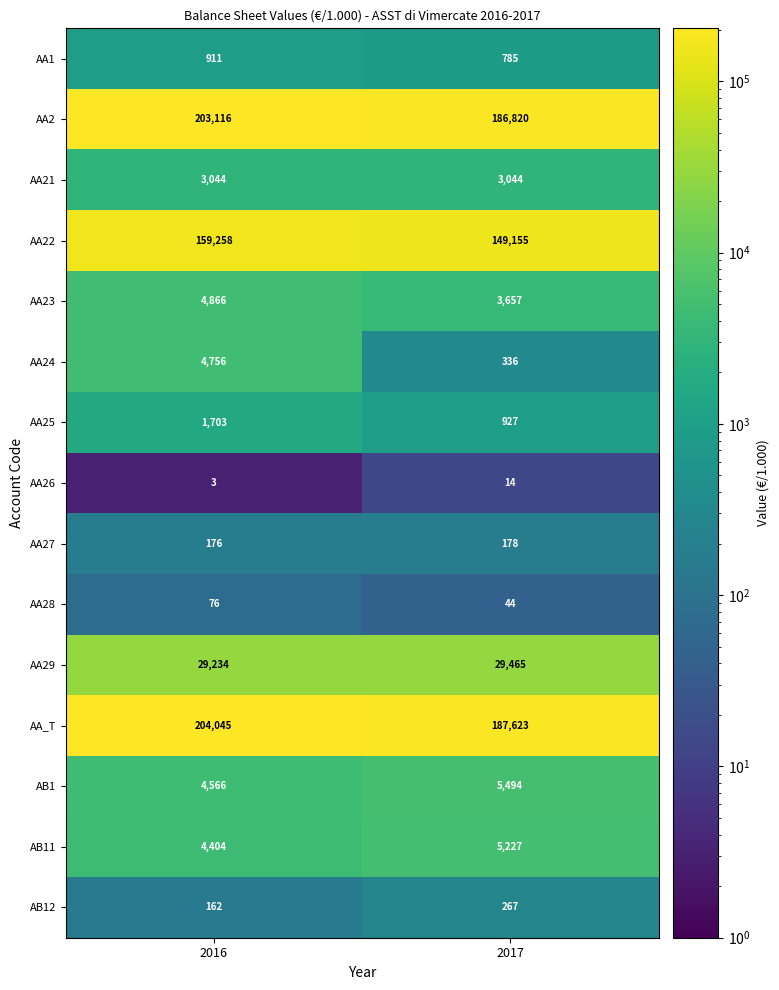

How many data points does each series have?

2